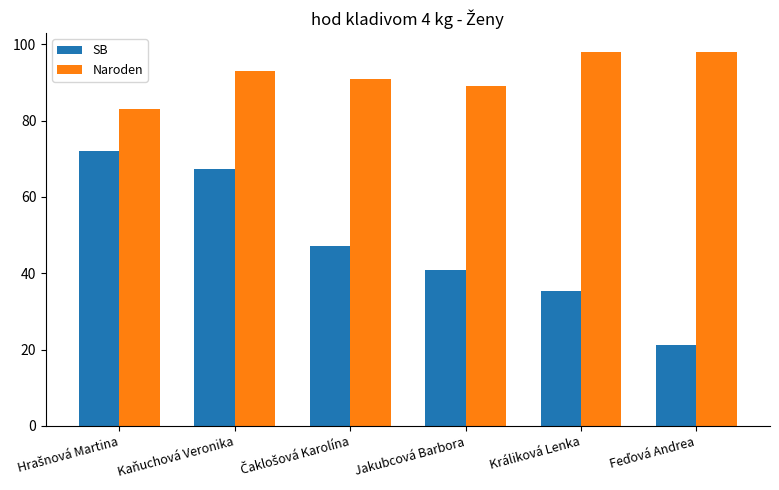

Count the Naroden values in the range 89 to 98.

5